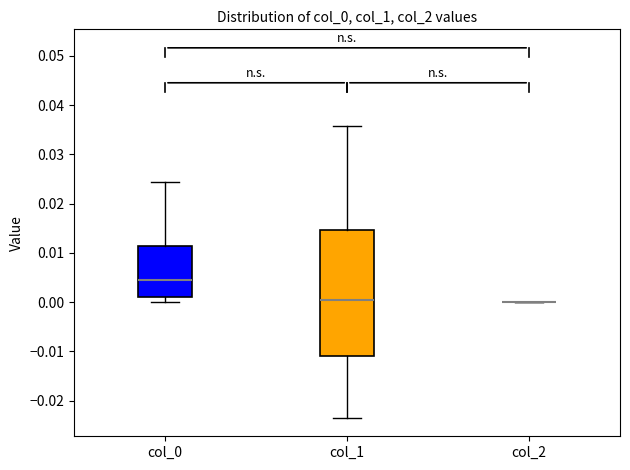

Reading left to right, transcribe this box plot: for each box, give where its median line is, the range the box spans, and where its two whiskers end, as read against the y-axis. The values are not printed on the chart, so give them approximately, as read against the axis.

col_0: median 0.004, box 0.001 to 0.011, whiskers 0.000 to 0.024
col_1: median 0.000, box -0.011 to 0.015, whiskers -0.024 to 0.036
col_2: box collapsed to a line at 0.000, whiskers 0.000 to 0.000